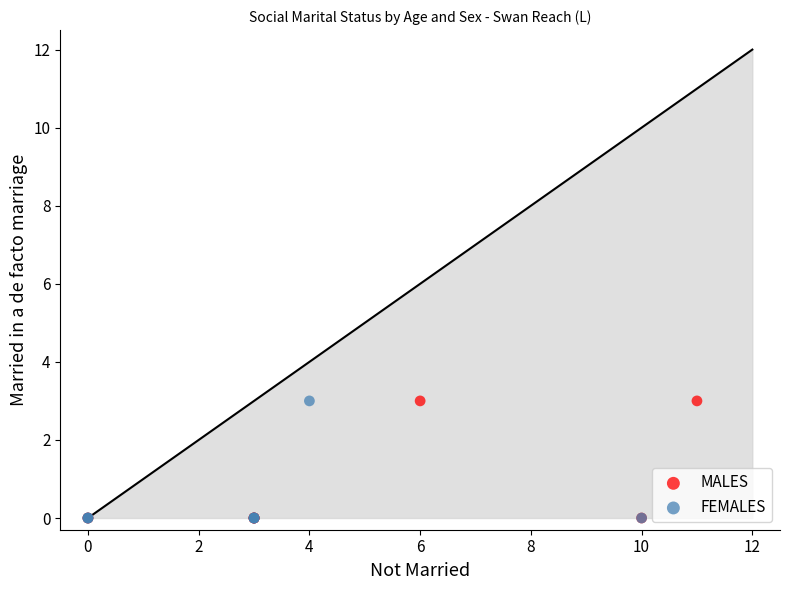

What are all the series names shown in the legend?

MALES, FEMALES